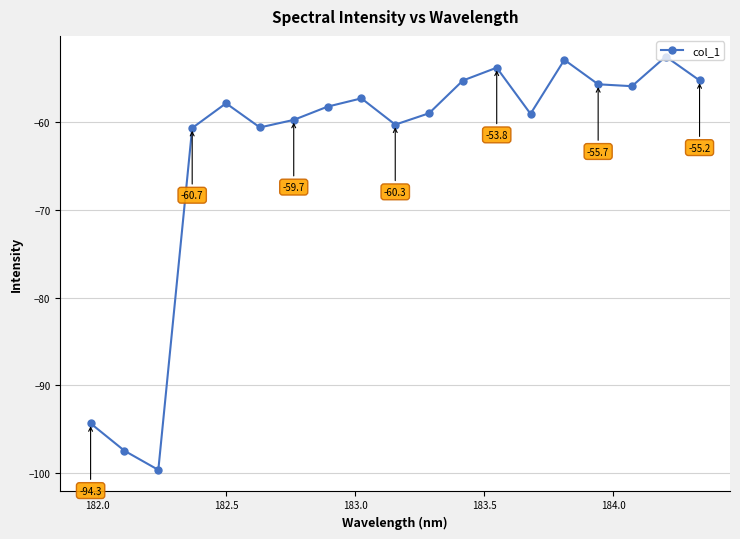

How many lines are shown in the chart?

1